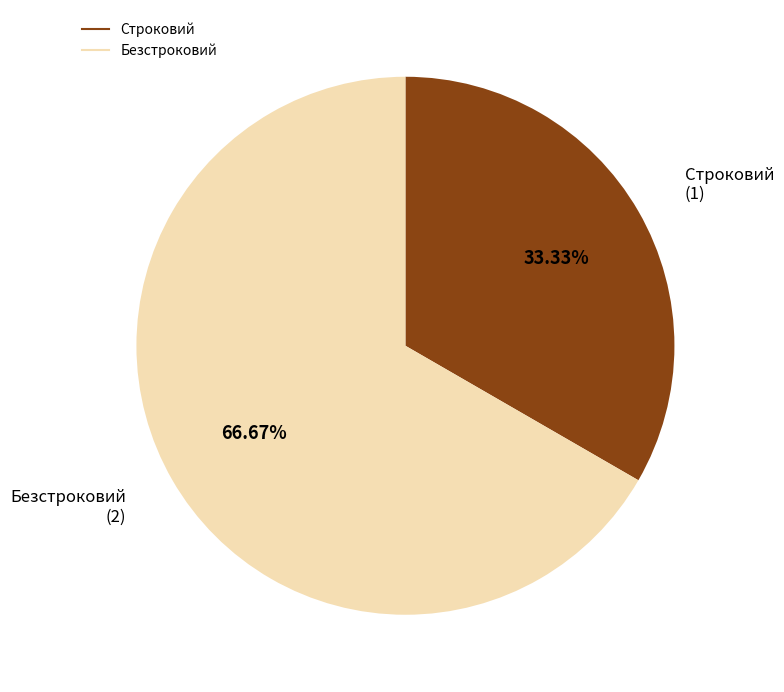

What is the smallest slice in the pie chart?

Строковий